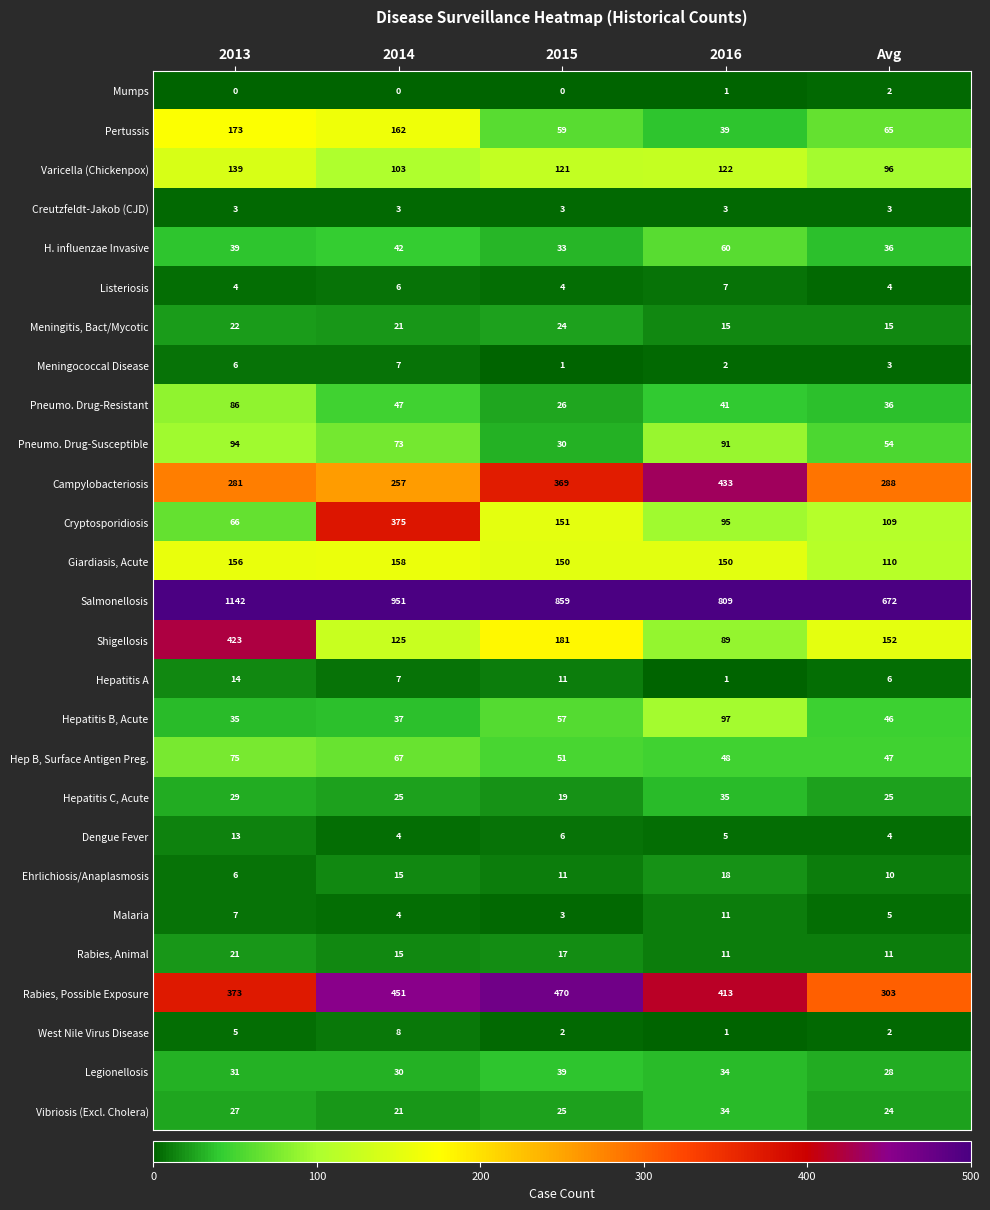

How many series are shown in this chart?

27